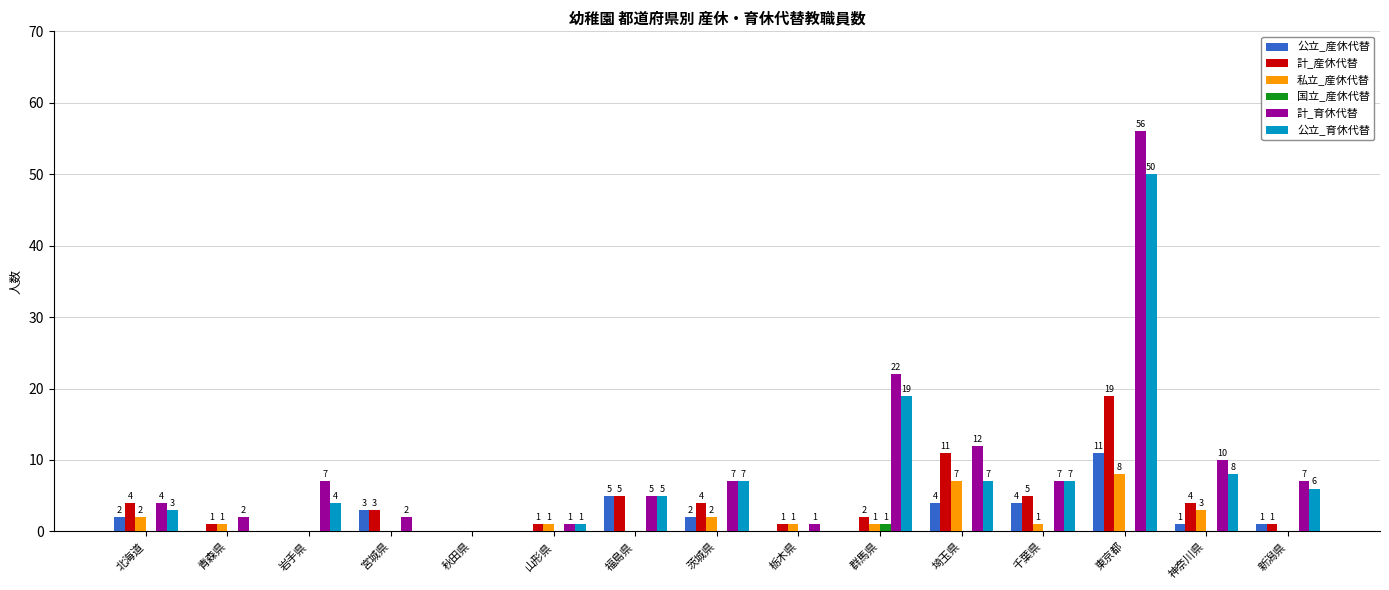

Is it true that 公立_産休代替 equals 6 at 秋田県?

False